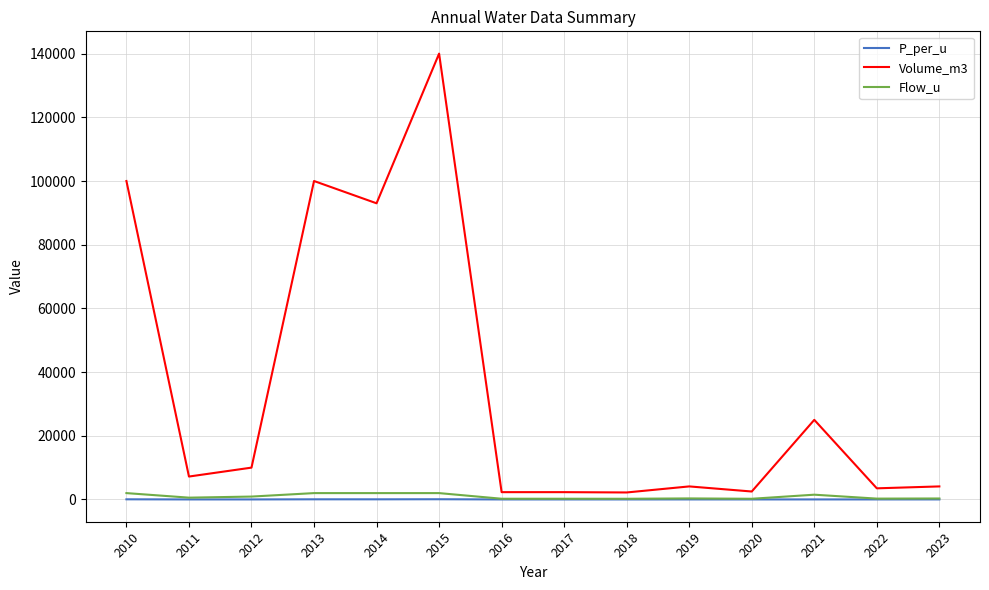

At which category is the sum across all series the highest?

2015